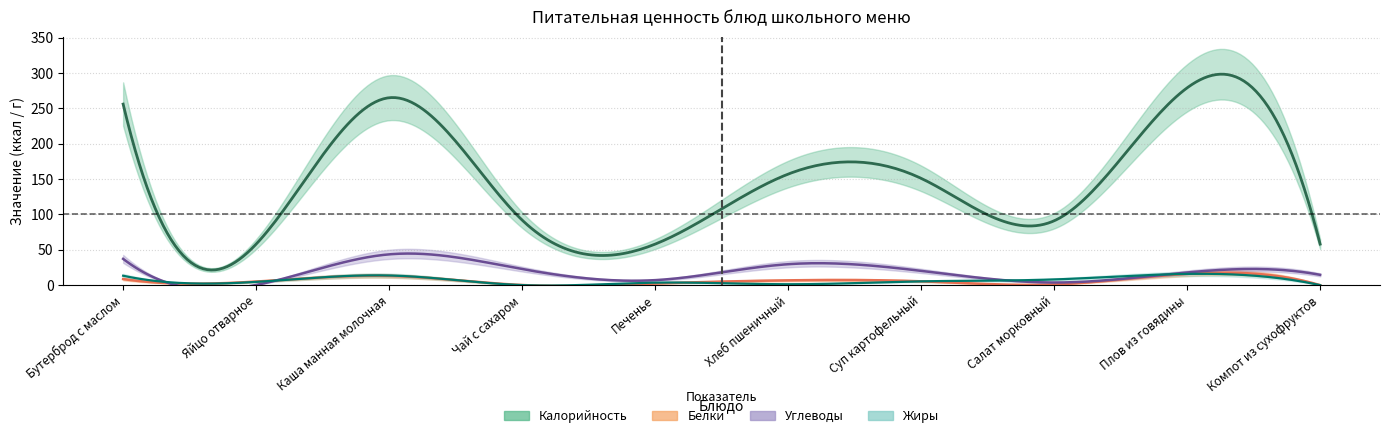

True or false: Калорийность and Углеводы cross at least once.

False